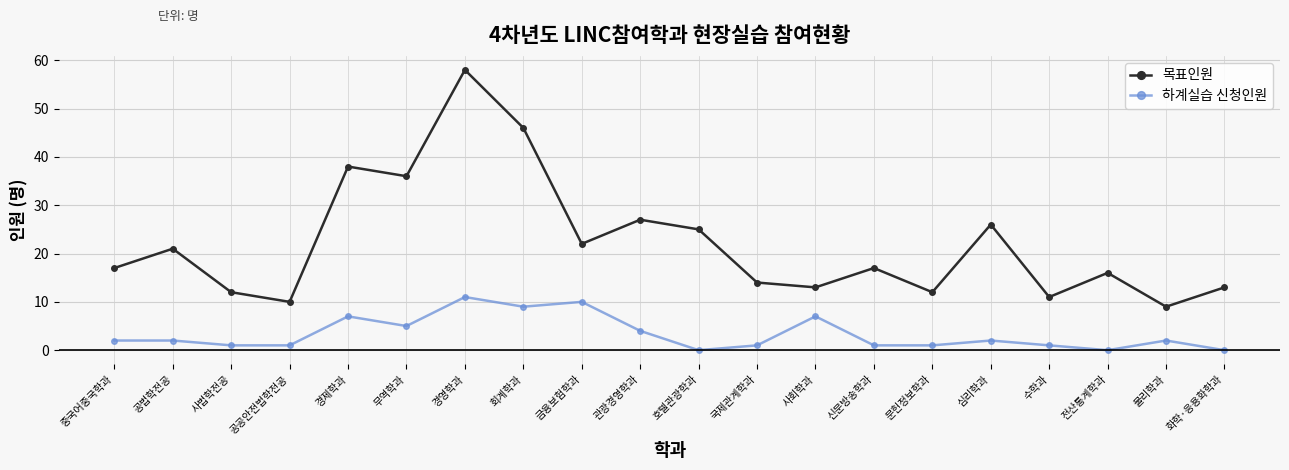

Rank the series by their average value, from highest to lowest.

목표인원, 하계실습 신청인원